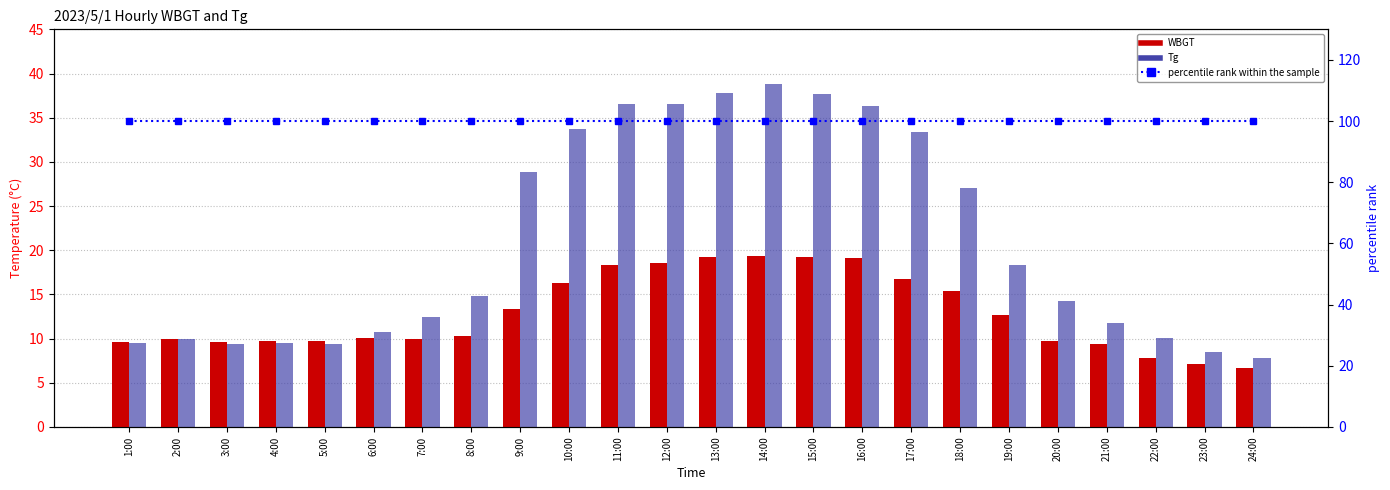

List the series in order of their peak value, highest first.

percentile rank within the sample, Tg, WBGT